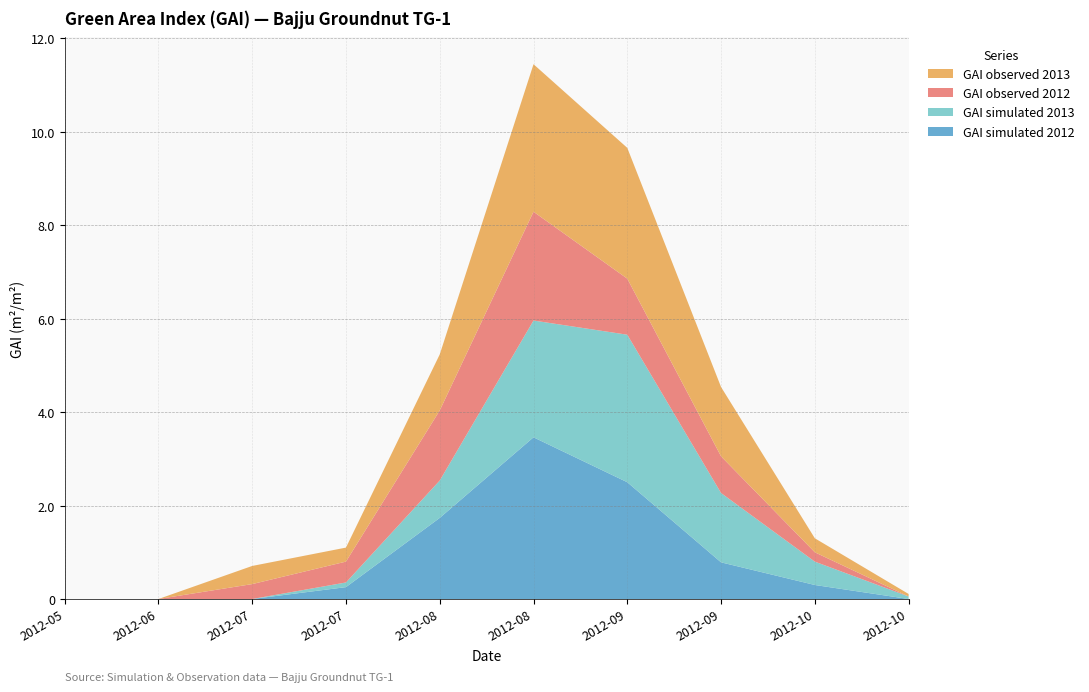

Reading left to right, transcribe all the data shown in this chart.

GAI simulated 2012: 2012-05-01=0.0	2012-06-01=0.0	2012-07-01=0.0	2012-07-15=0.3	2012-08-01=1.7	2012-08-25=3.5	2012-09-01=2.5	2012-09-21=0.8	2012-10-01=0.3	2012-10-10=0.0
GAI simulated 2013: 2012-05-01=0.0	2012-06-01=0.0	2012-07-01=0.0	2012-07-15=0.1	2012-08-01=0.8	2012-08-25=2.5	2012-09-01=3.2	2012-09-21=1.5	2012-10-01=0.5	2012-10-10=0.1
GAI observed 2012: 2012-05-01=0.0	2012-06-01=0.0	2012-07-01=0.3	2012-07-15=0.4	2012-08-01=1.5	2012-08-25=2.3	2012-09-01=1.2	2012-09-21=0.8	2012-10-01=0.2	2012-10-10=0.0
GAI observed 2013: 2012-05-01=0.0	2012-06-01=0.0	2012-07-01=0.4	2012-07-15=0.3	2012-08-01=1.2	2012-08-25=3.2	2012-09-01=2.8	2012-09-21=1.5	2012-10-01=0.3	2012-10-10=0.1